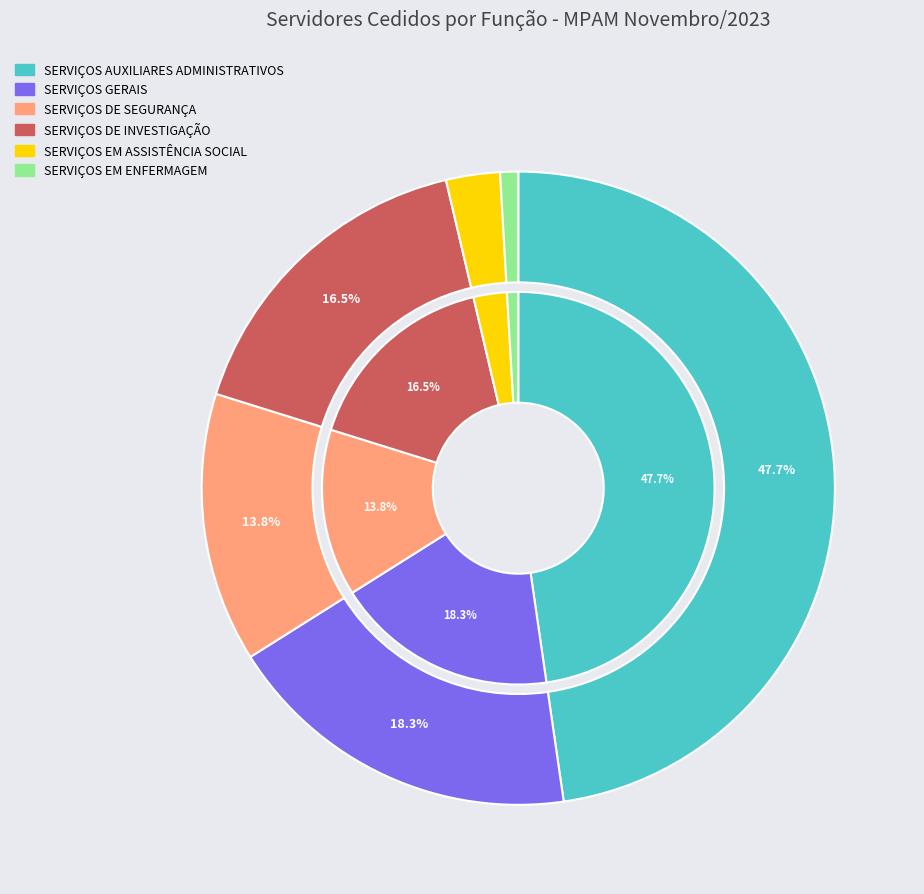

Count the number of slices in the pie.

6